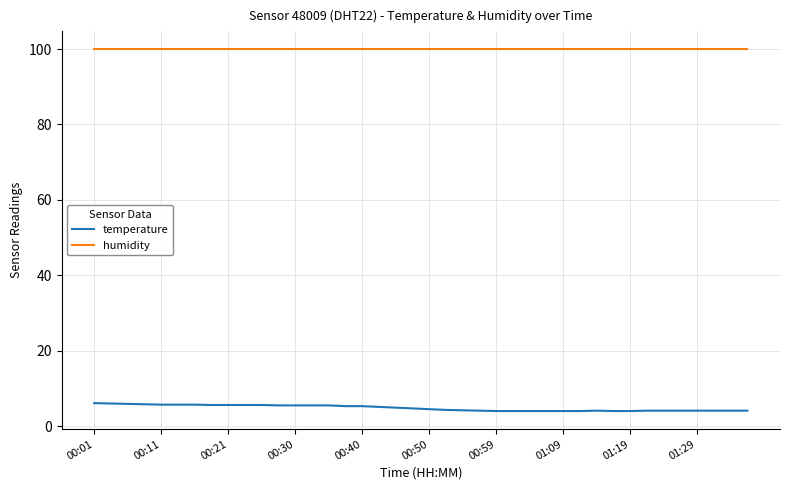

Which series has the widest spread of values?

temperature